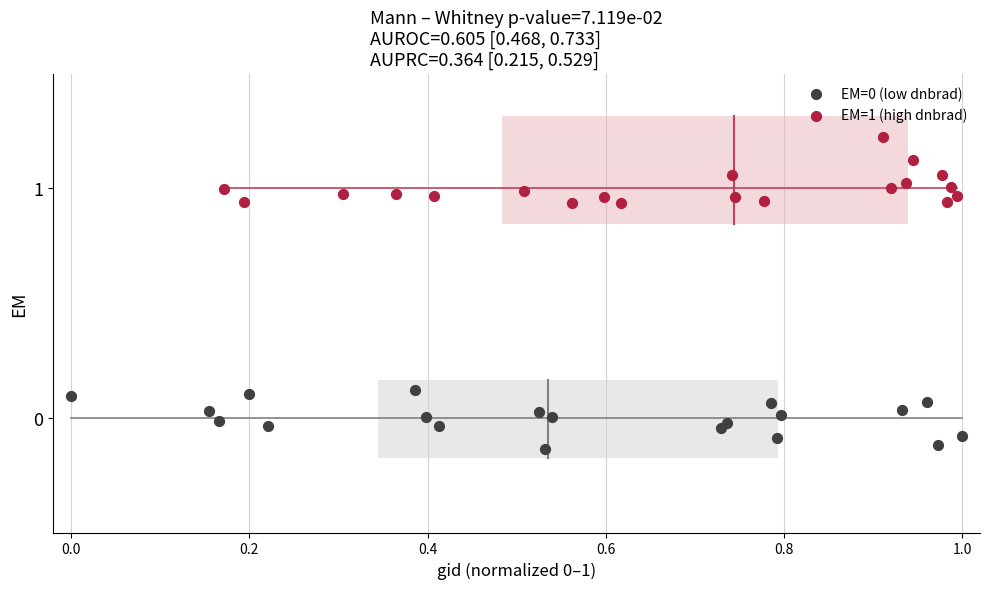

Which series reaches the maximum Y coordinate?

EM=1 (high dnbrad)